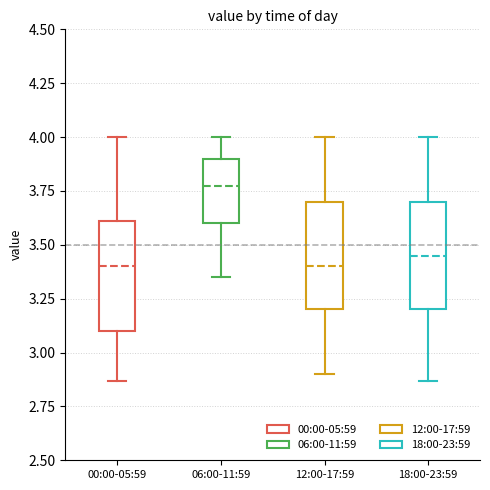

Reading left to right, read every box against the y-axis: the position of its median line, the range the box covers, and the ends of its whiskers. The values are not printed on the chart, so give them approximately, as read against the axis.

00:00-05:59: median 3.40, box 3.10 to 3.60, whiskers 2.85 to 4.00
06:00-11:59: median 3.80, box 3.60 to 3.90, whiskers 3.35 to 4.00
12:00-17:59: median 3.40, box 3.20 to 3.70, whiskers 2.90 to 4.00
18:00-23:59: median 3.45, box 3.20 to 3.70, whiskers 2.85 to 4.00